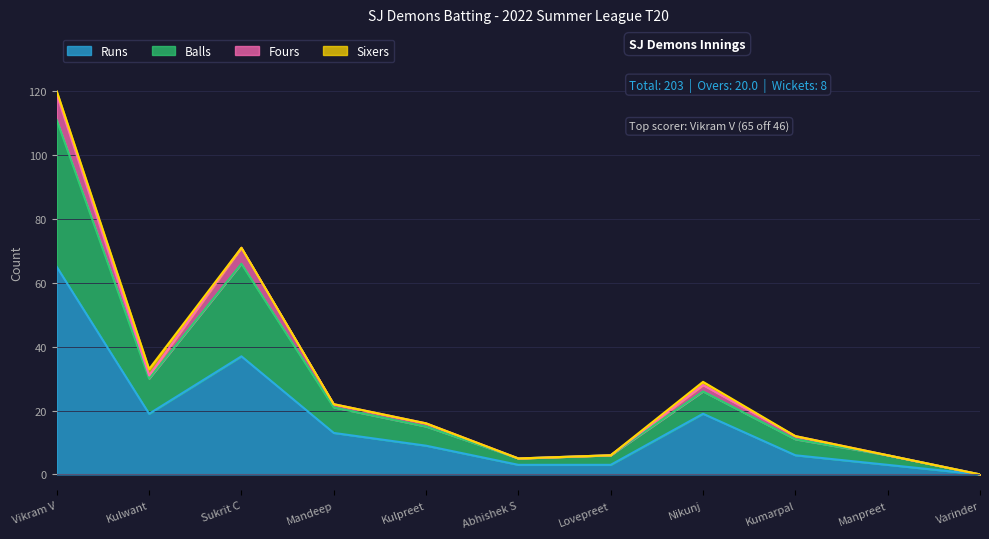

At which category does Balls reach its first local peak?

Sukrit C